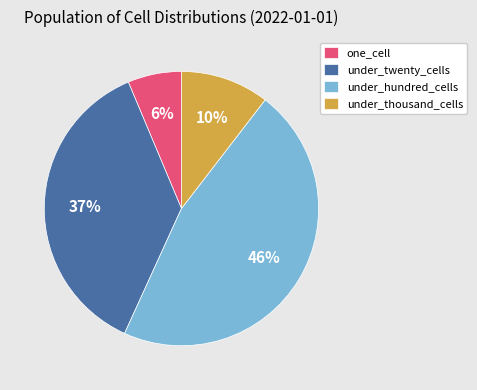

Between under_twenty_cells and under_hundred_cells, which is larger?

under_hundred_cells